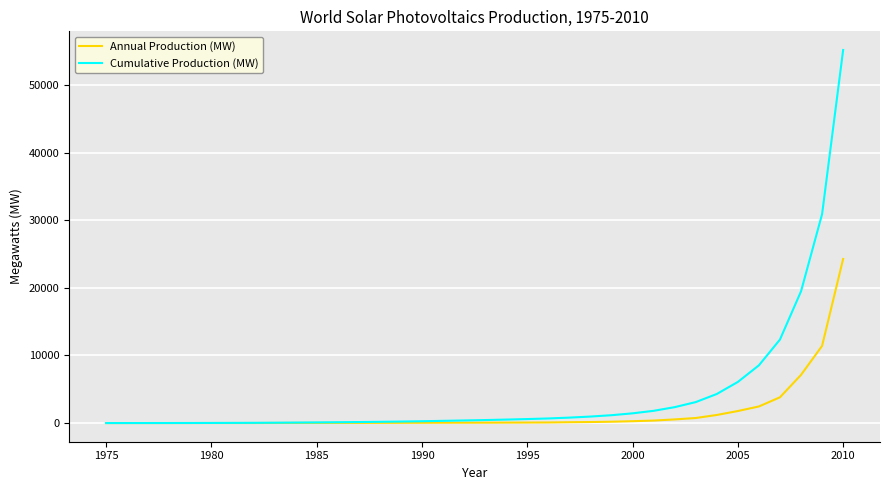

Rank the series by their maximum value, from highest to lowest.

Cumulative Production (MW), Annual Production (MW)